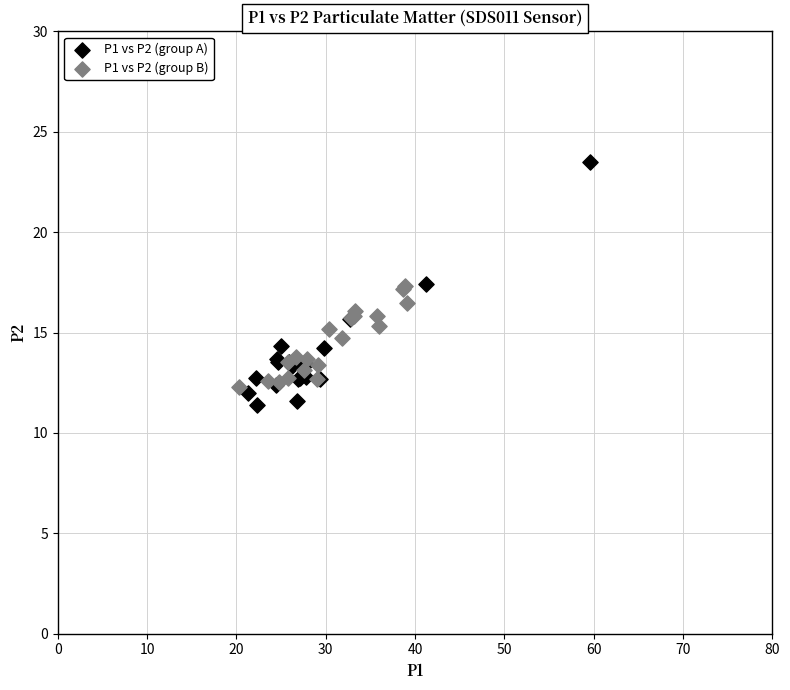

What are all the series names shown in the legend?

P1 vs P2 (group A), P1 vs P2 (group B)